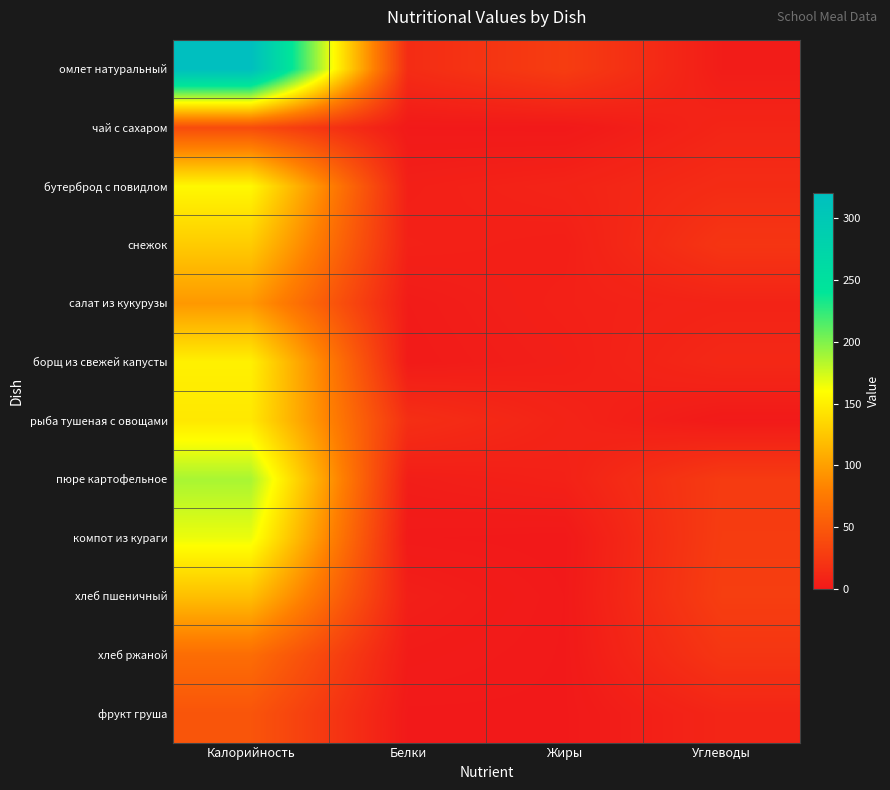

Reading left to right, transcribe all the data shown in this chart.

омлет натуральный: Калорийность=320.0	Белки=15.0	Жиры=28.0	Углеводы=3.1
чай с сахаром: Калорийность=40.0	Белки=0.5	Жиры=0.0	Углеводы=9.5
бутерброд с повидлом: Калорийность=156.0	Белки=5.3	Жиры=8.3	Углеводы=14.8
снежок: Калорийность=128.0	Белки=6.4	Жиры=5.0	Углеводы=22.0
салат из кукурузы: Калорийность=96.0	Белки=2.5	Жиры=6.1	Углеводы=8.3
борщ из свежей капусты: Калорийность=151.2	Белки=1.8	Жиры=4.9	Углеводы=11.8
рыба тушеная с овощами: Калорийность=146.0	Белки=17.1	Жиры=8.2	Углеводы=0.9
пюре картофельное: Калорийность=187.2	Белки=3.9	Жиры=6.7	Углеводы=26.5
компот из кураги: Калорийность=166.0	Белки=0.8	Жиры=0.1	Углеводы=27.6
хлеб пшеничный: Калорийность=120.3	Белки=4.7	Жиры=0.6	Углеводы=29.0
хлеб ржаной: Калорийность=66.0	Белки=2.3	Жиры=0.5	Углеводы=22.3
фрукт груша: Калорийность=47.0	Белки=0.4	Жиры=0.4	Углеводы=9.8